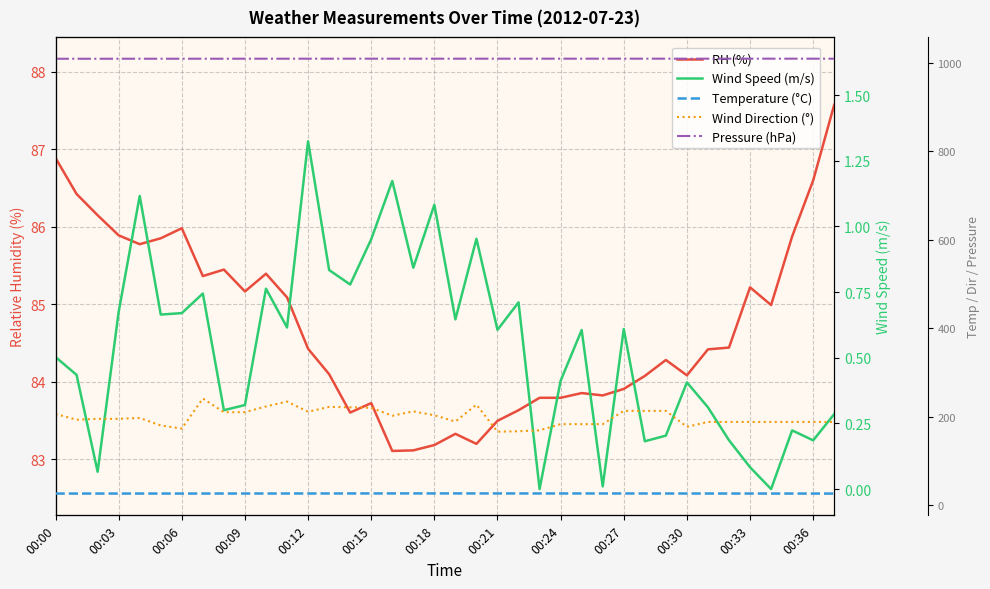

Does the chart have visible grid lines?

Yes